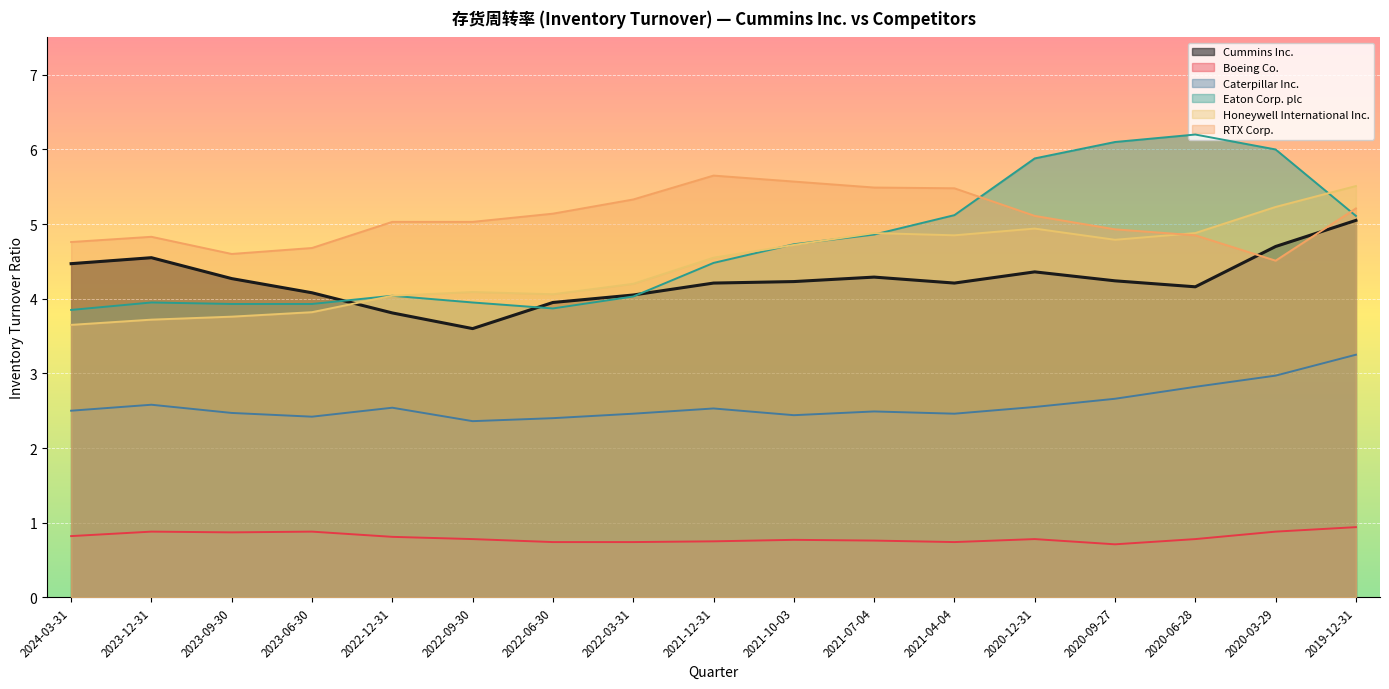

At 2022-03-31, list the series in order from largest to smallest.

RTX Corp., Honeywell International Inc., Cummins Inc., Eaton Corp. plc, Caterpillar Inc., Boeing Co.